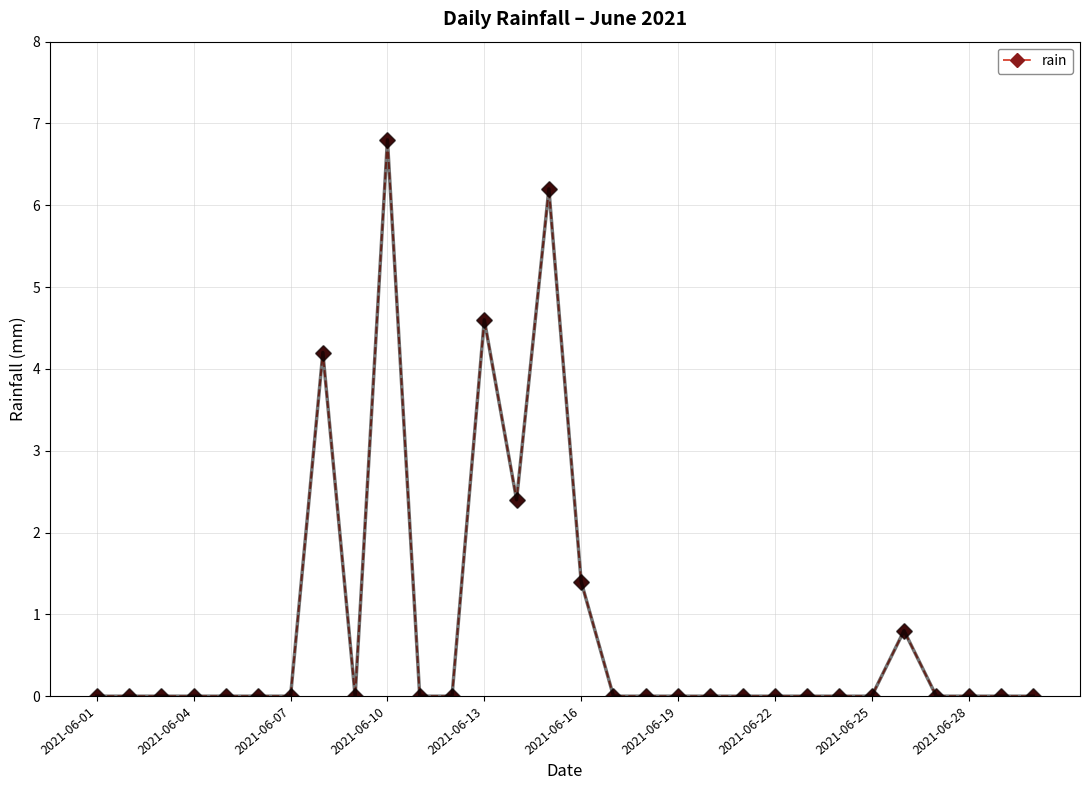

What is the maximum value shown in the chart?

6.8